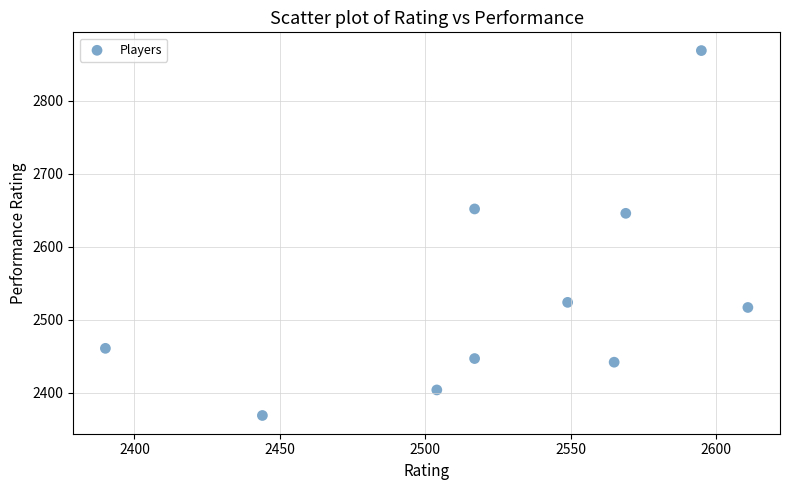

What is the range of X values (max minus min)?

221